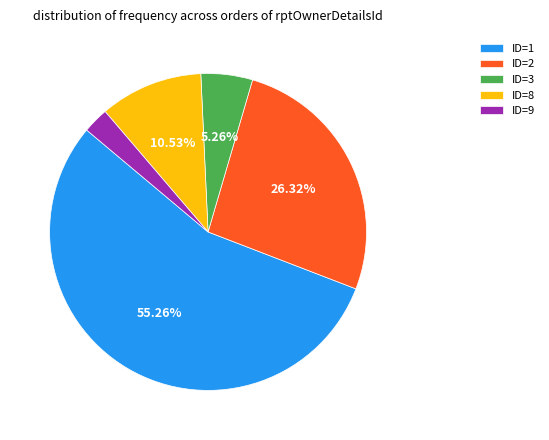

Which has a higher value, ID=9 or ID=1?

ID=1